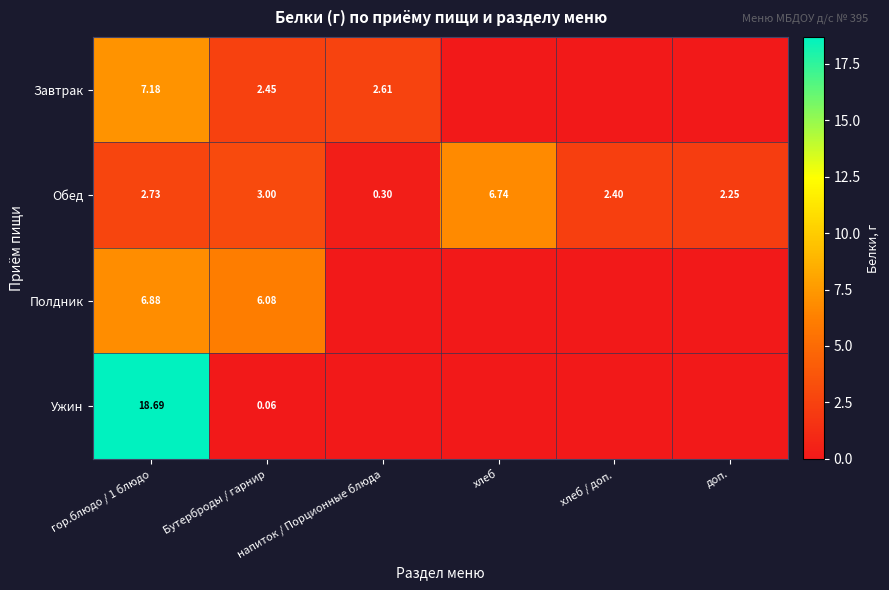

At which label is Обед closest to 3?

Бутерброды / гарнир